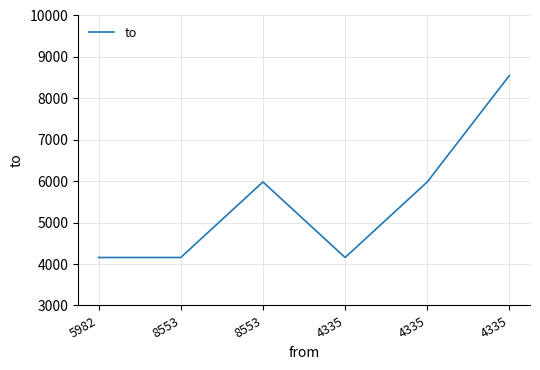

Does the chart display data point markers on the line(s)?

No